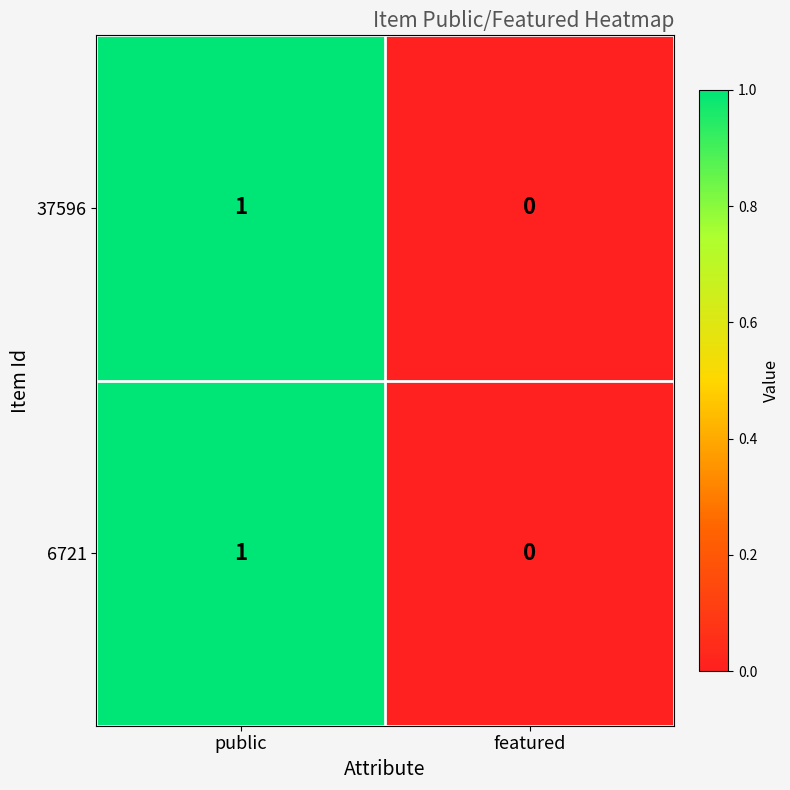

Rank the categories by 37596 value from highest to lowest.

public, featured